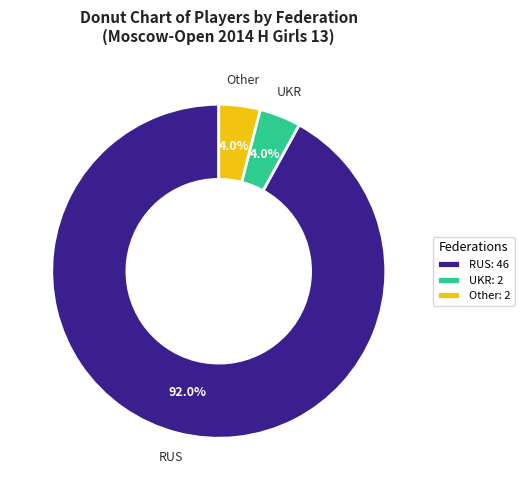

To the nearest percent, what portion does UKR represent?

4%